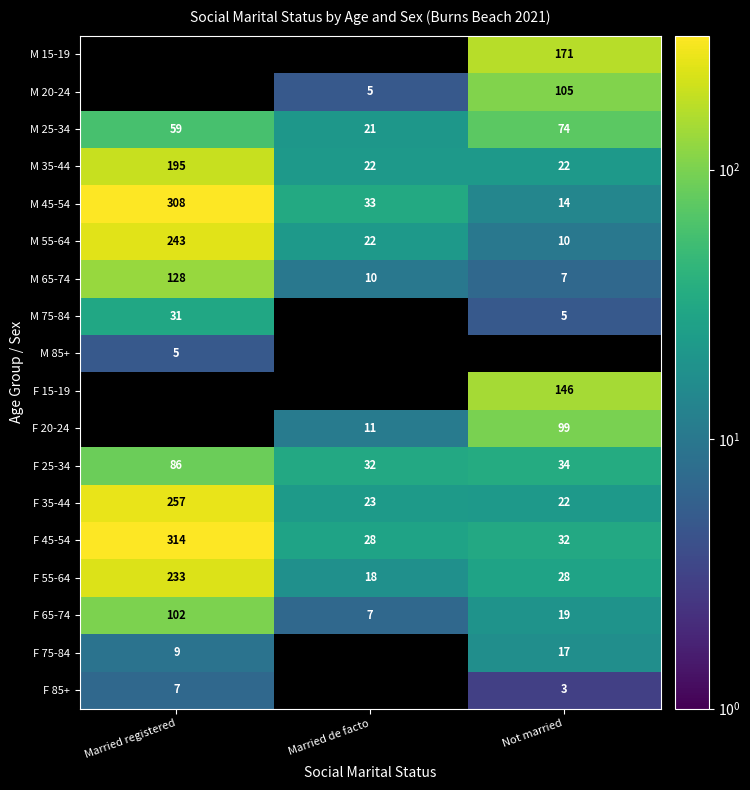

The F 65-74 series shows 148 at Married registered. True or false?

False